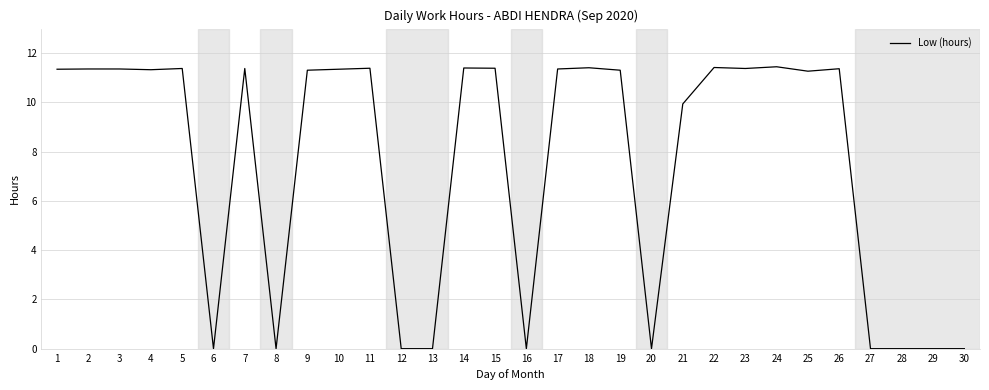

The chart shows a value of 11.4 at 26. True or false?

True